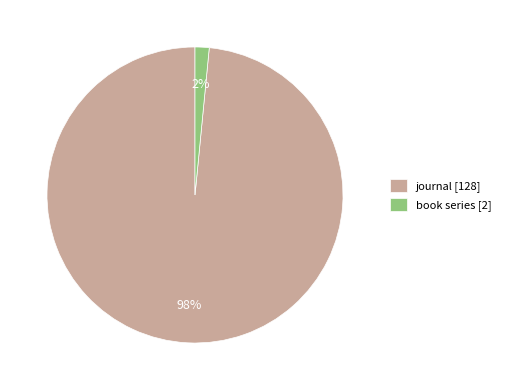

The journal slice represents 78% of the pie. True or false?

False